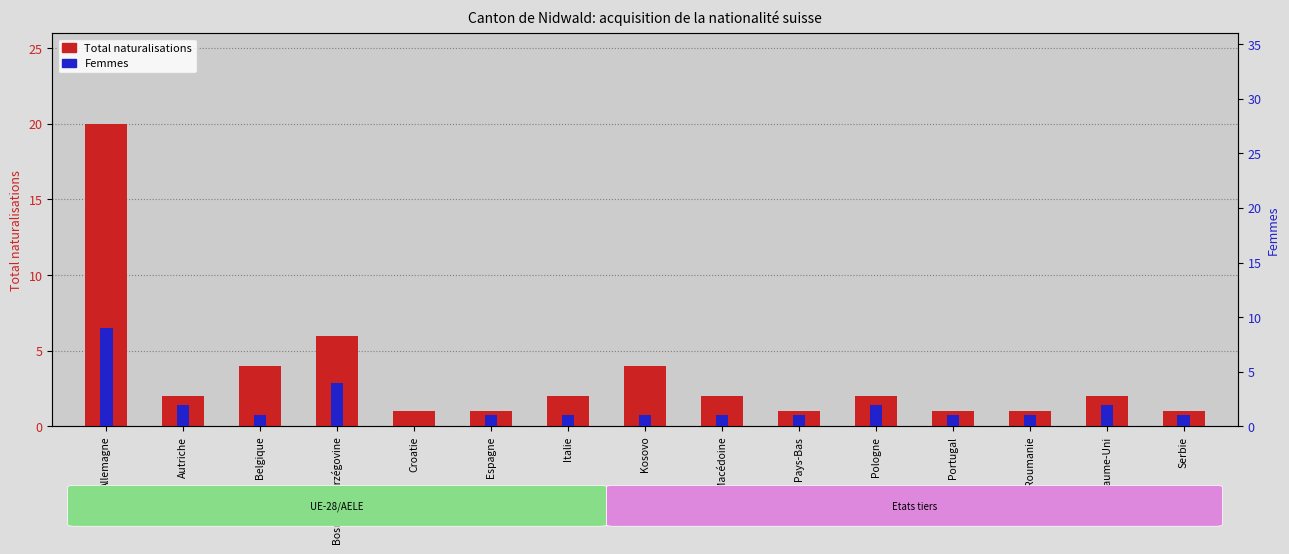

True or false: Total naturalisations has a value of 3 at Macédoine.

False